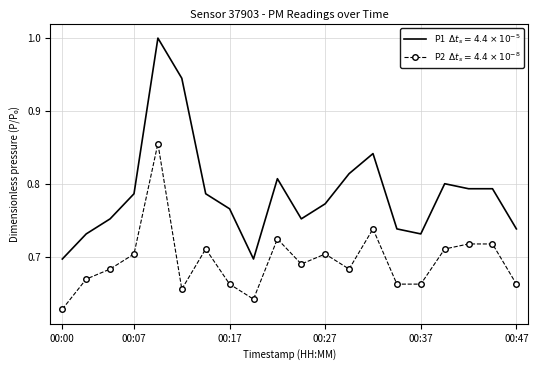

What is the greatest value displayed?

1.0